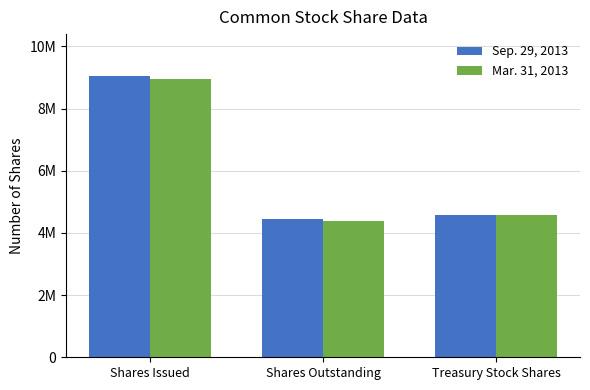

What is the difference between the Mar. 31, 2013 values at Shares Issued and Treasury Stock Shares?

4378618